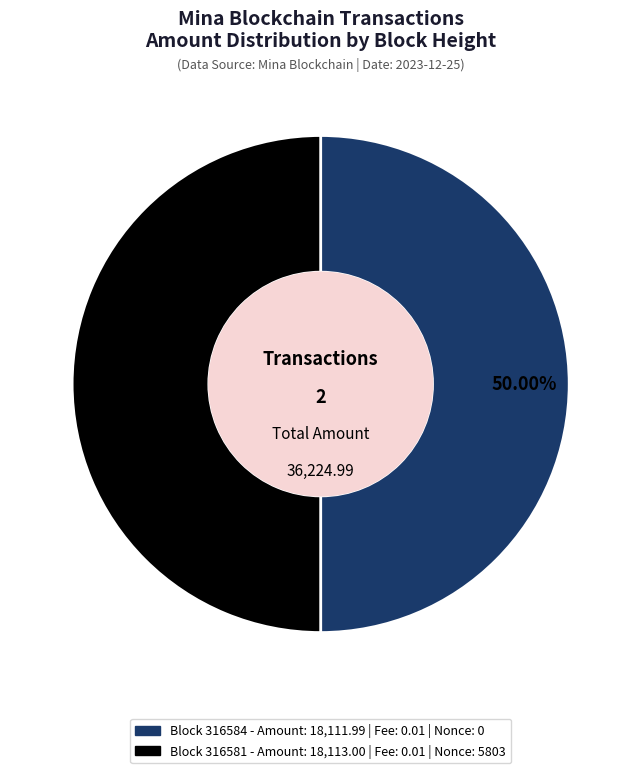

Which slice is the smallest?

316584